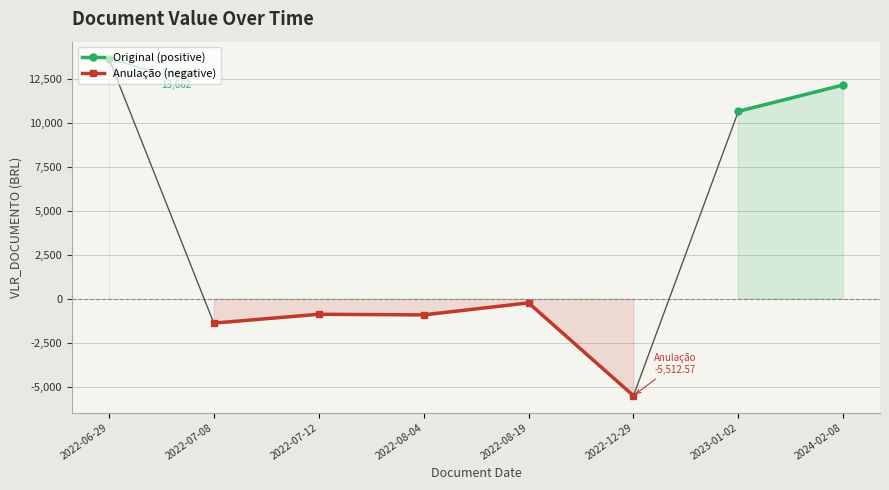

Count the number of categories in the chart.

8